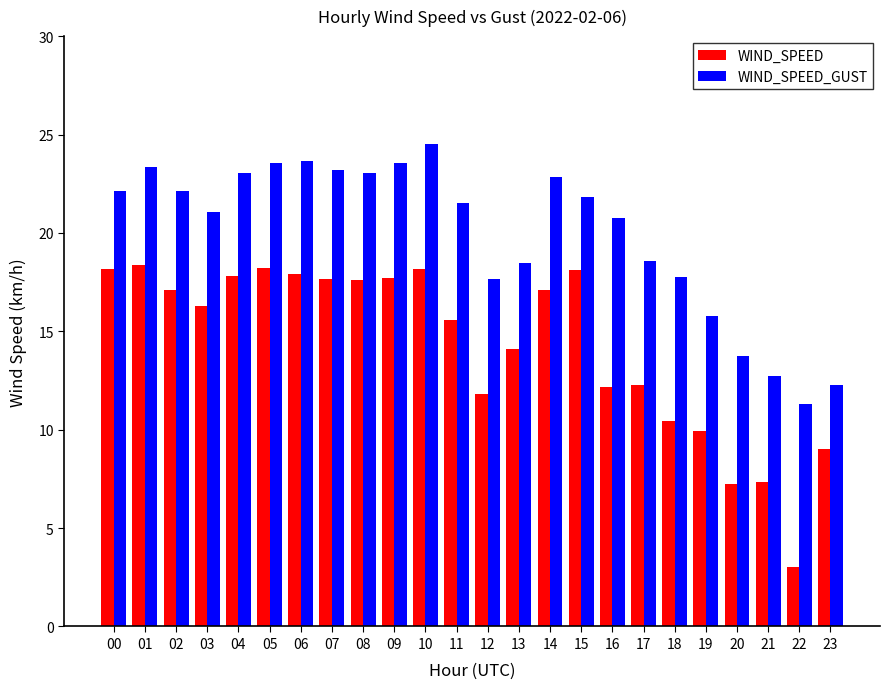

What is the total value across all series at 03?

37.4